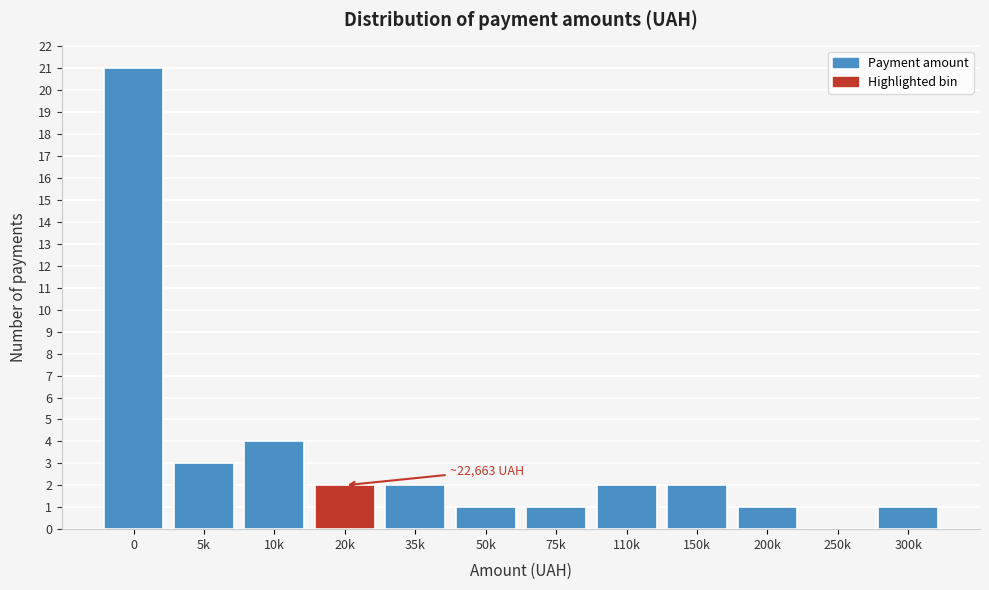

Reading right to left, transcribe all the data shown in this chart.

300k=1	250k=0	200k=1	150k=2	110k=2	75k=1	50k=1	35k=2	20k=2	10k=4	5k=3	0=21